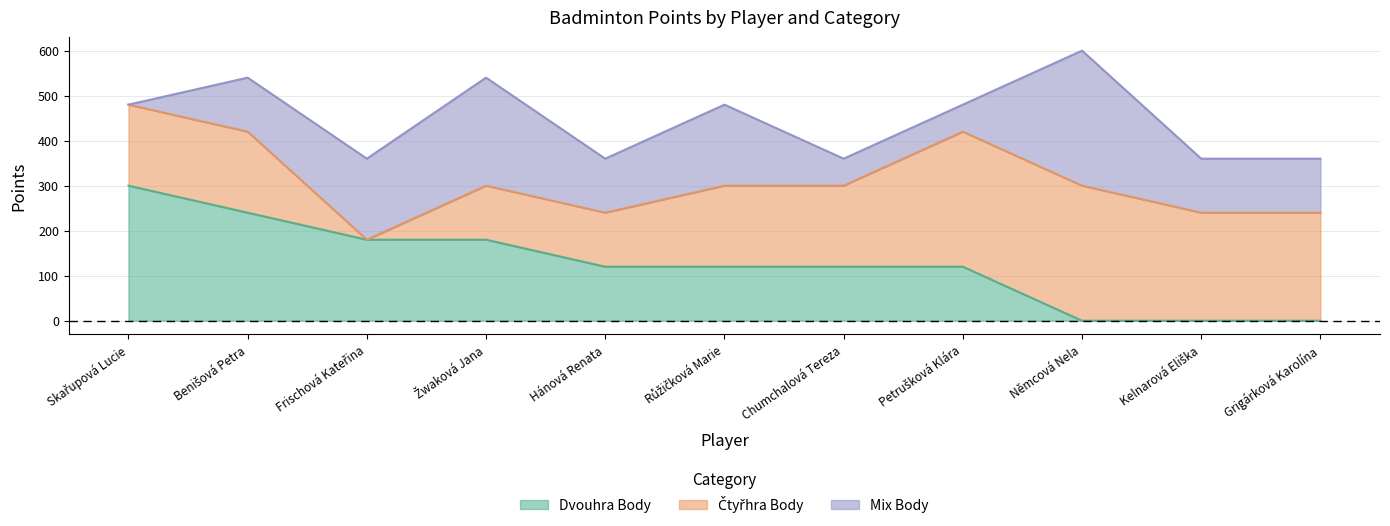

At which category is the sum across all series the highest?

Němcová Nela